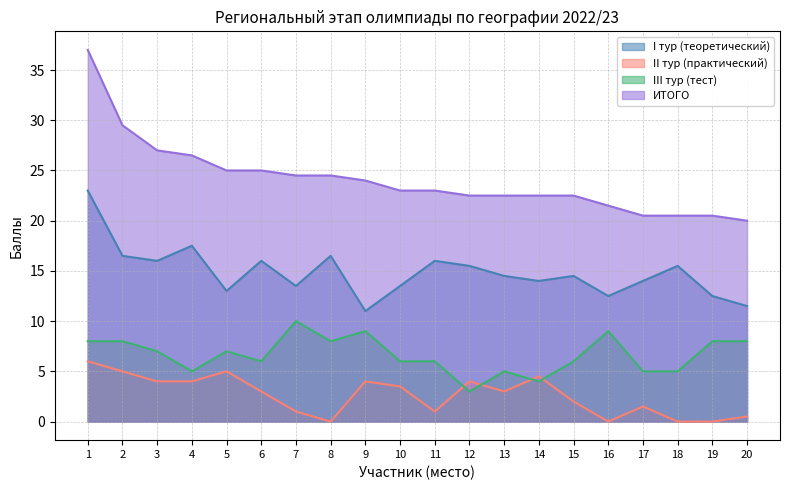

How many data points does each series have?

20